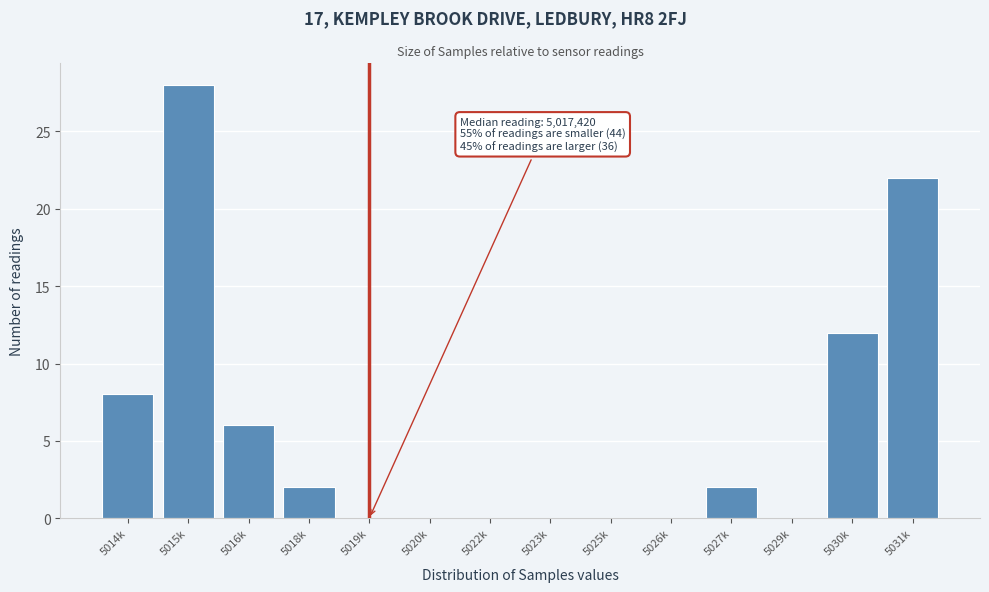

Reading left to right, extract all data points from this chart.

5014k=8	5015k=28	5016k=6	5018k=2	5019k=0	5020k=0	5022k=0	5023k=0	5025k=0	5026k=0	5027k=2	5029k=0	5030k=12	5031k=22